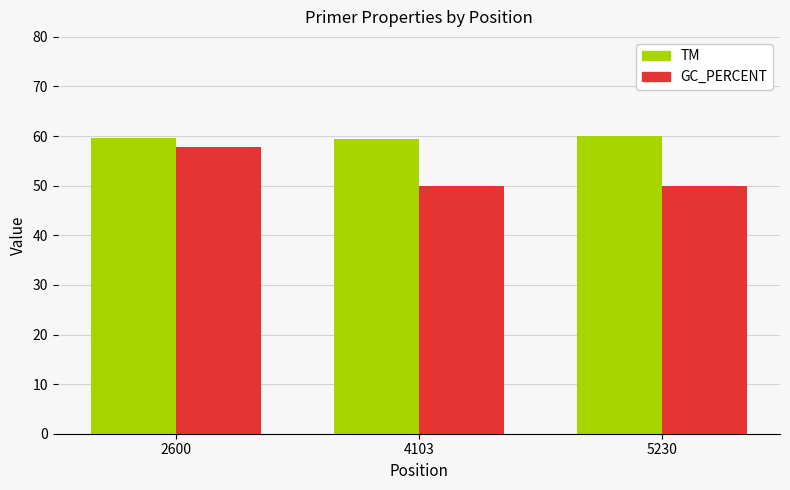

The GC_PERCENT series shows 87.7 at 2600. True or false?

False